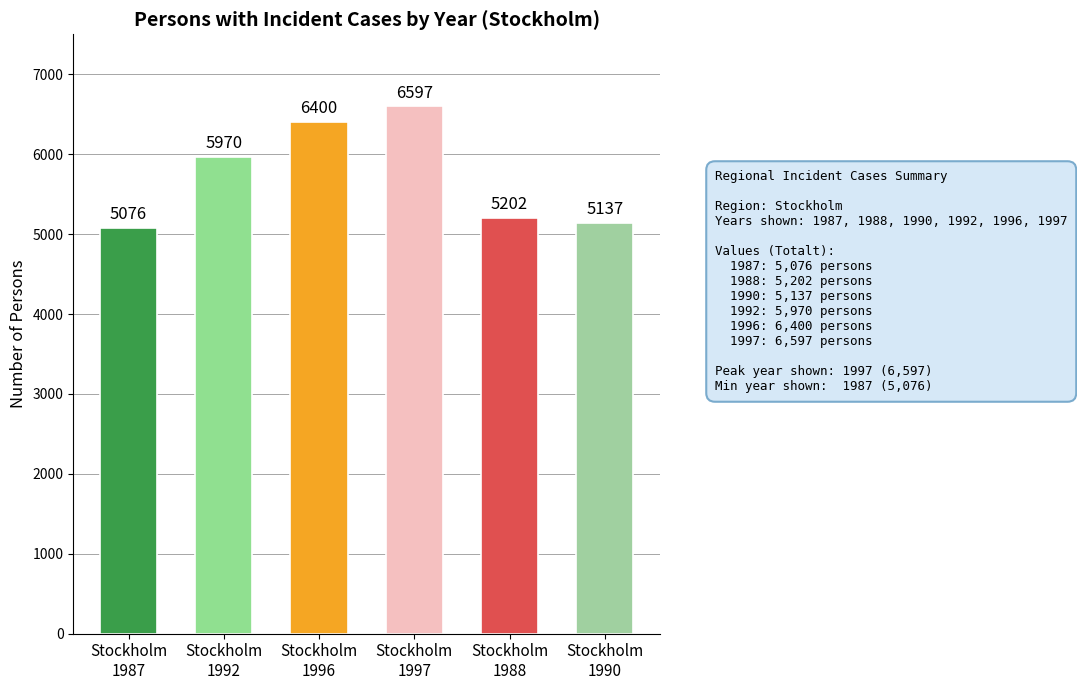

Approximately how many times larger is the value at Stockholm
1997 compared to Stockholm
1990?

1.3